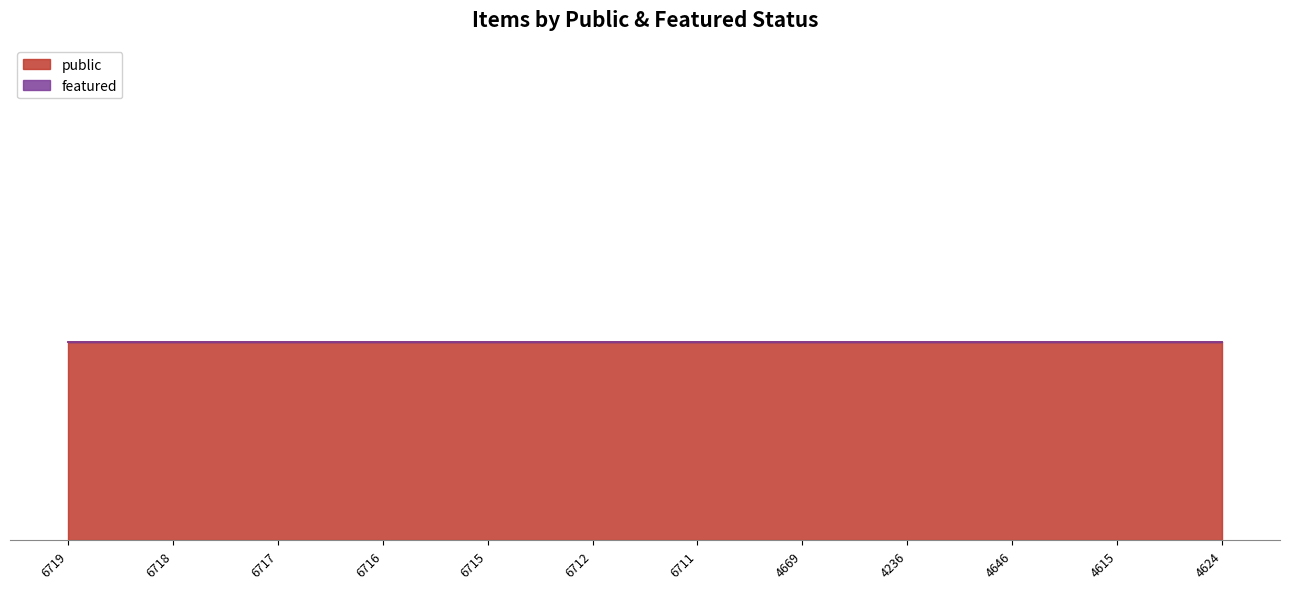

What are all the series names shown in the legend?

public, featured